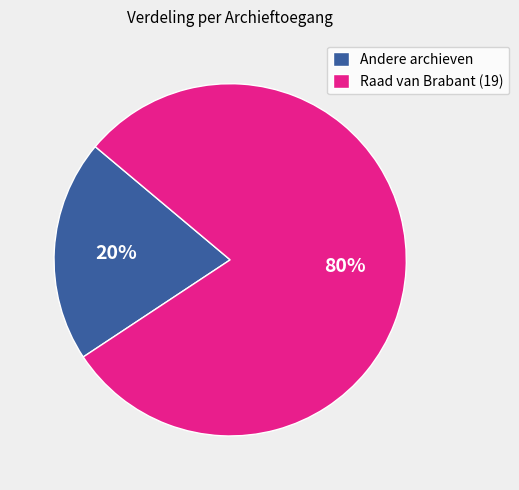

The Raad van Brabant (19) slice represents 80% of the pie. True or false?

True